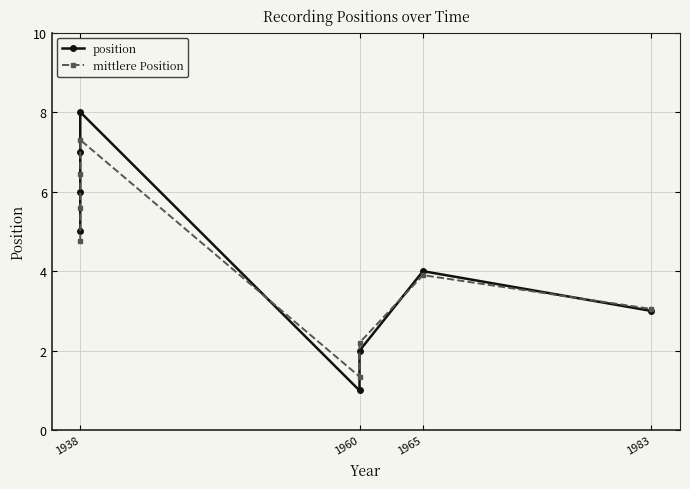

How many distinct data groups are displayed?

2